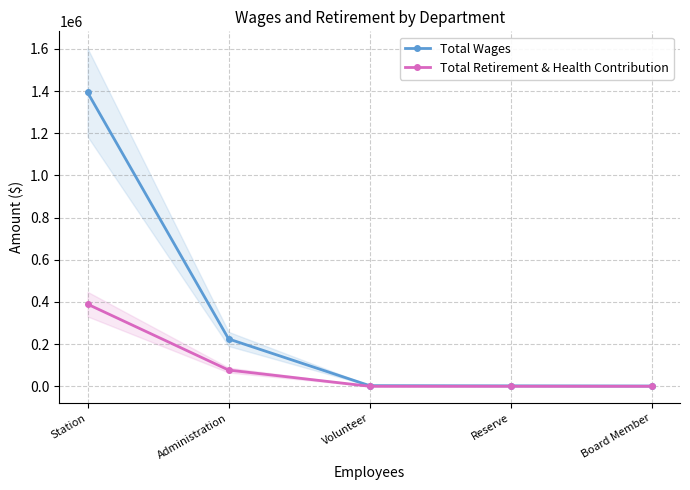

What is the label of the 4th point from the left?

Reserve